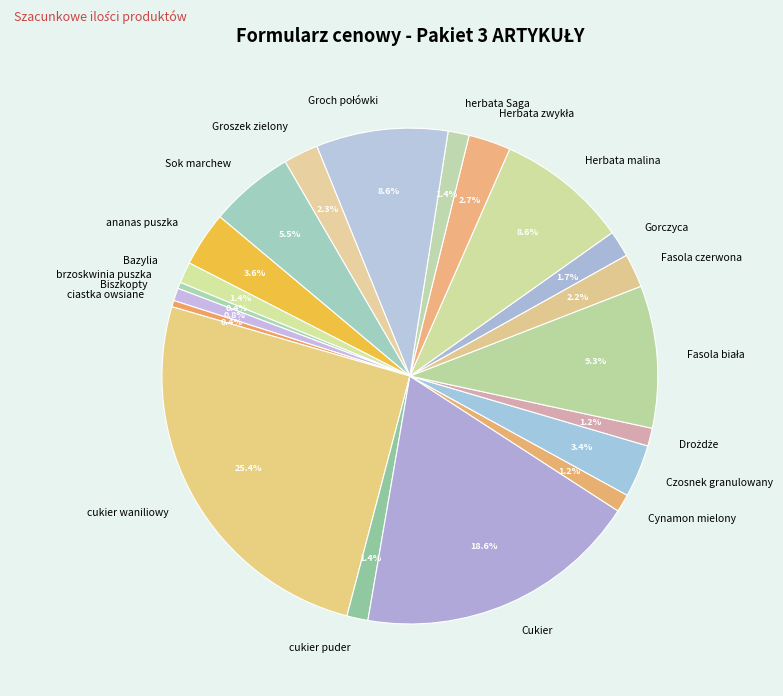

Does herbata Saga account for over 50% of the chart?

No